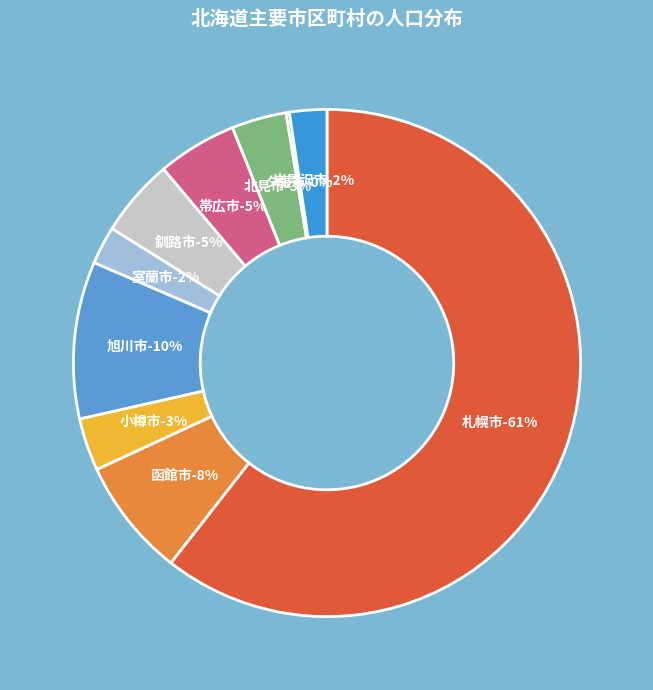

Is it true that 釧路市 is 1% of the pie?

False